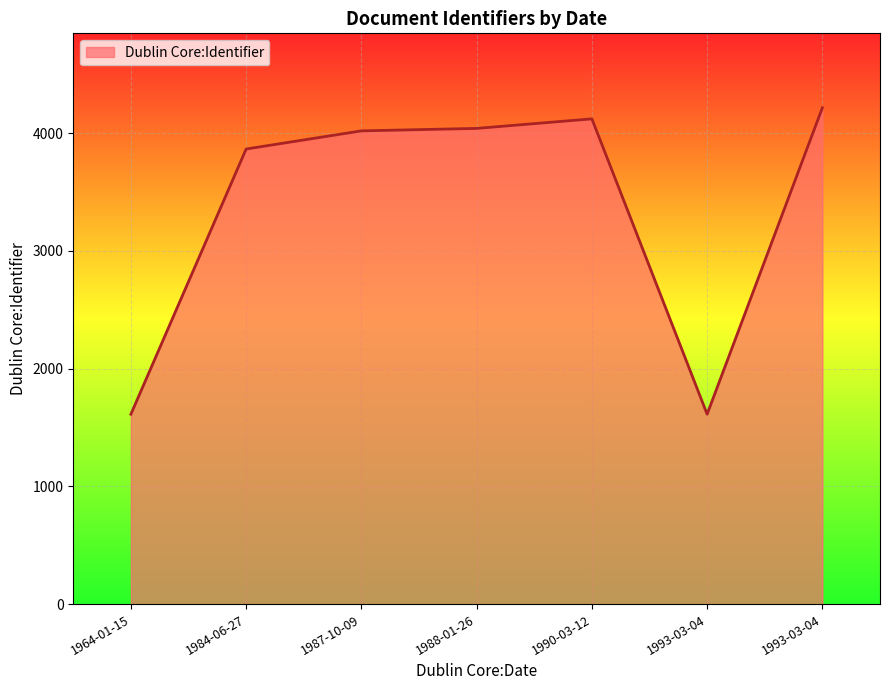

Does the chart have visible grid lines?

Yes